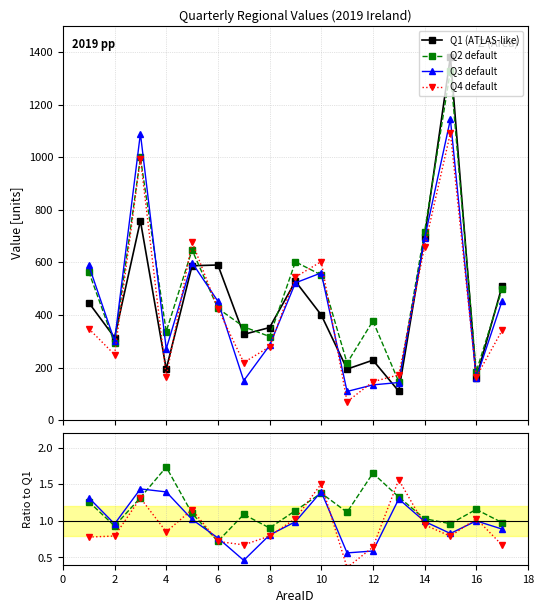

True or false: Q1 (ATLAS-like) has a value of 366.6 at 12.

False